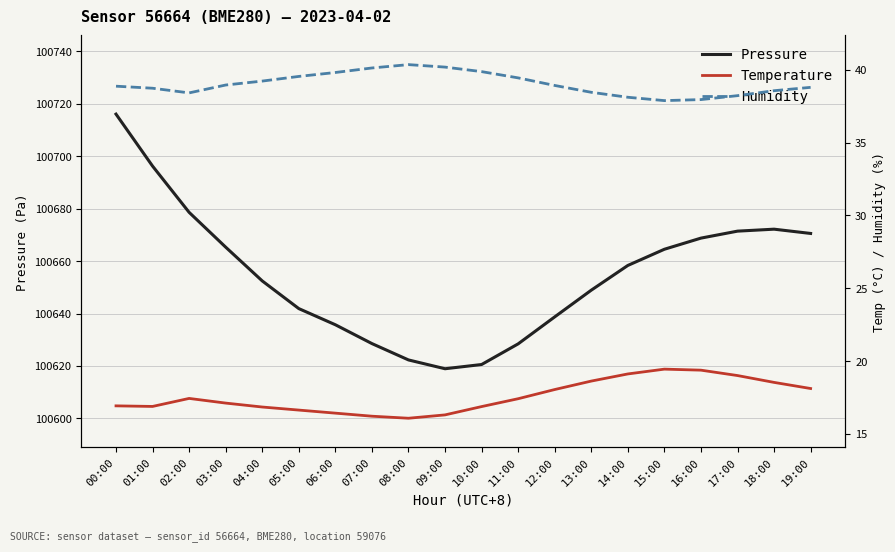

What is the sum of all Pressure values?

2013098.4